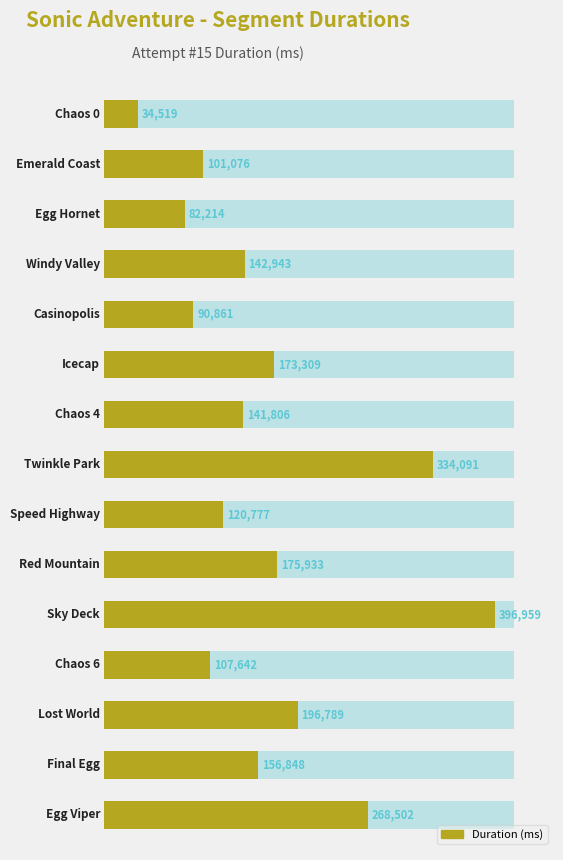

The value at 100000 is 43760. True or false?

False